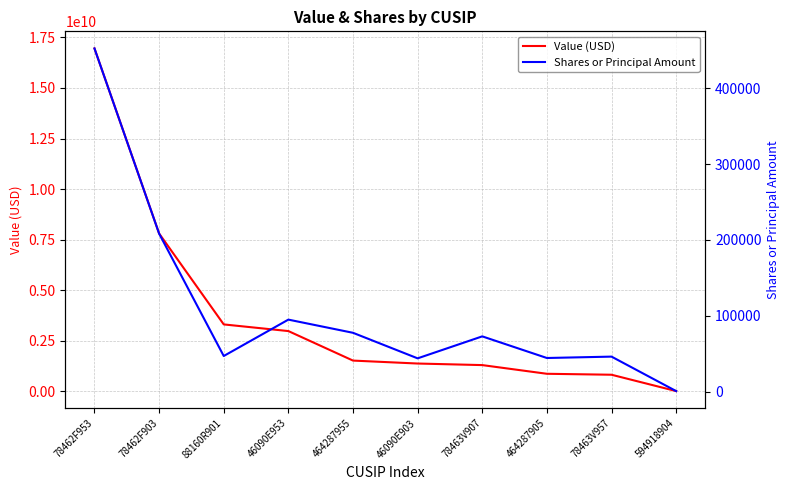

At which category is the sum across all series the highest?

78462F953